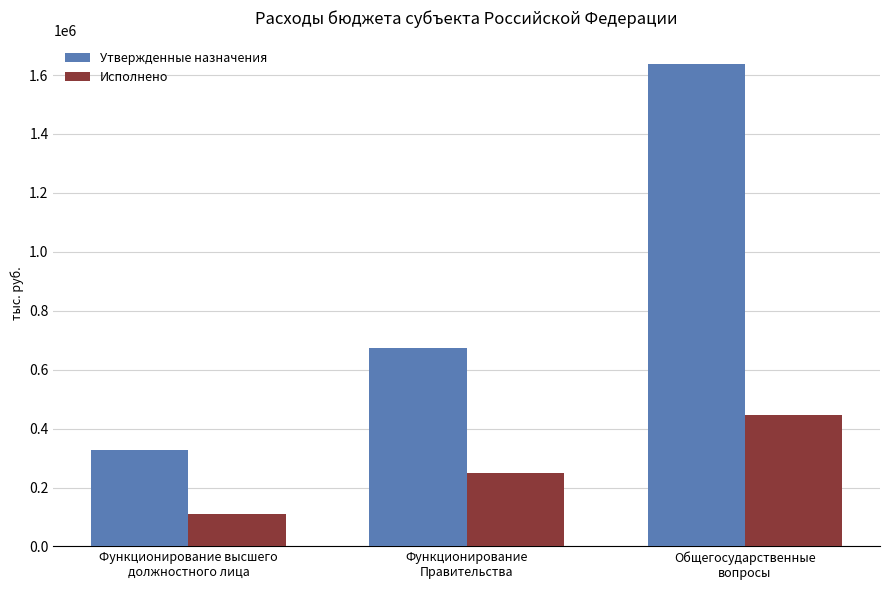

At Функционирование
Правительства, list the series in order from largest to smallest.

Утвержденные назначения, Исполнено